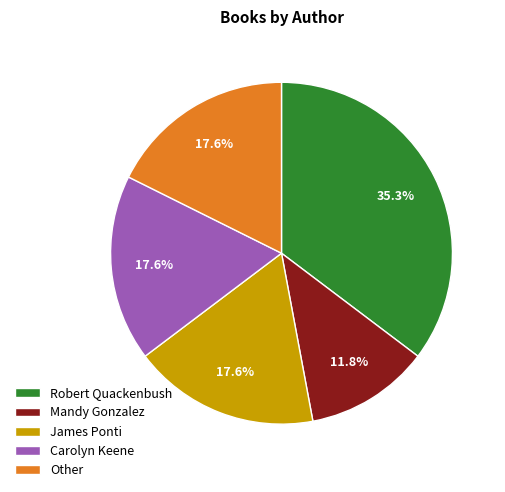

What is the ratio of the value at Robert Quackenbush to the value at James Ponti?

2.0